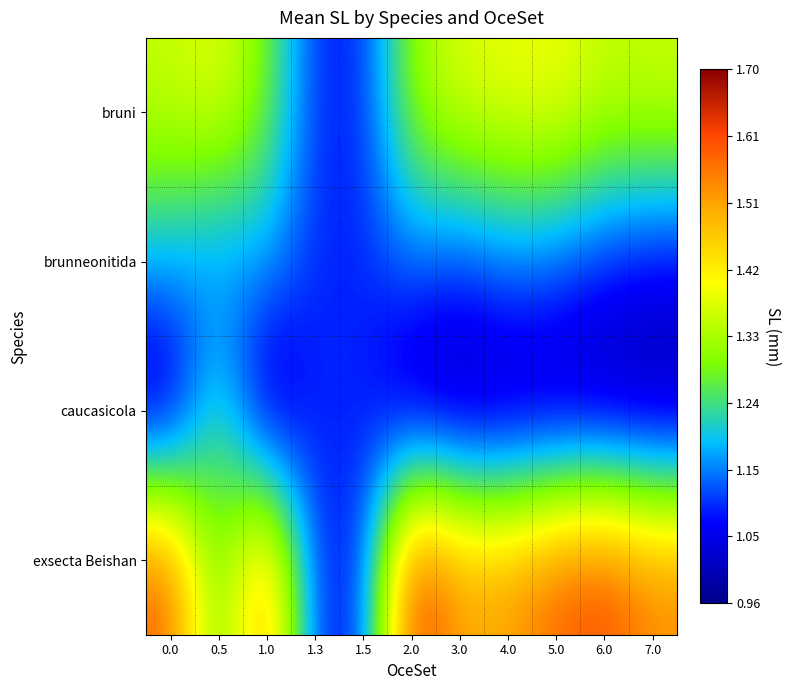

What is the maximum value shown in the chart?

1.6